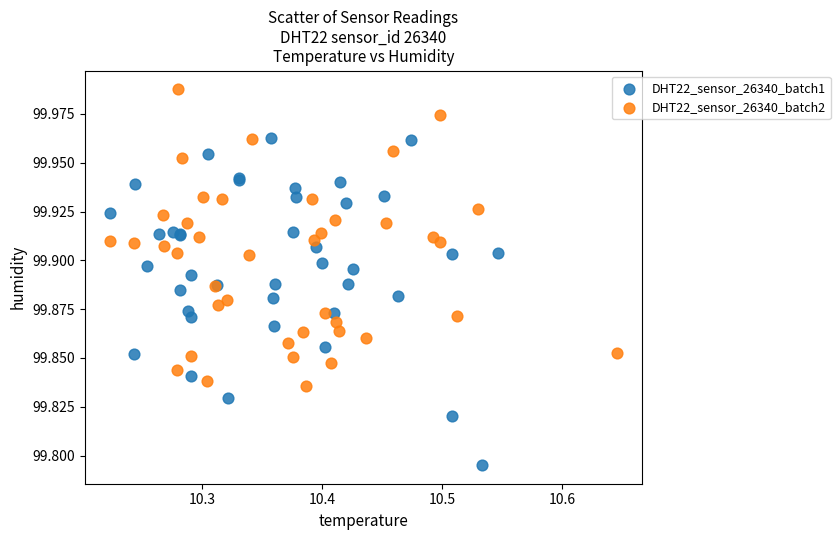

Which series reaches the minimum Y coordinate?

DHT22_sensor_26340_batch1